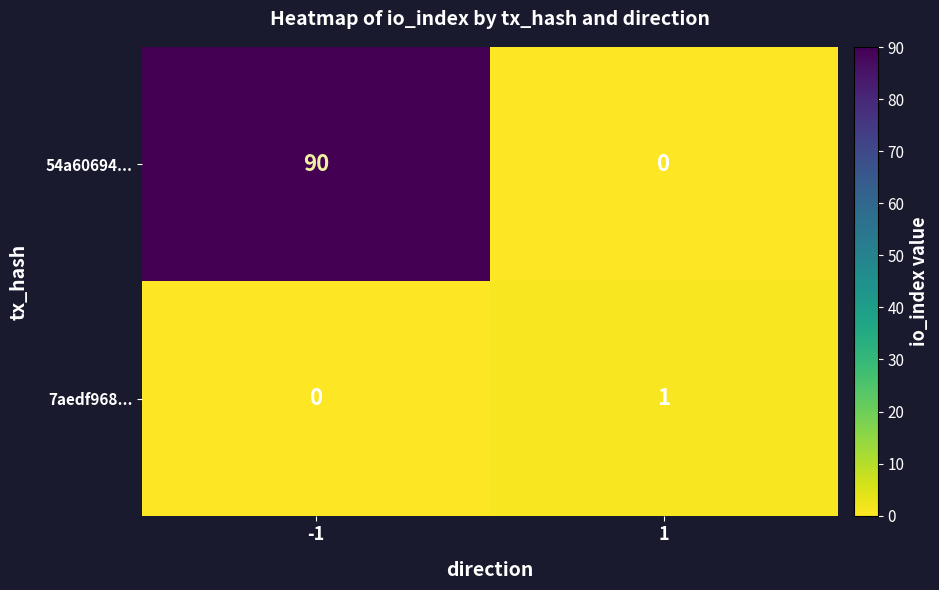

Reading left to right, extract all data points from this chart.

54a60694...: -1=90	1=0
7aedf968...: -1=0	1=1